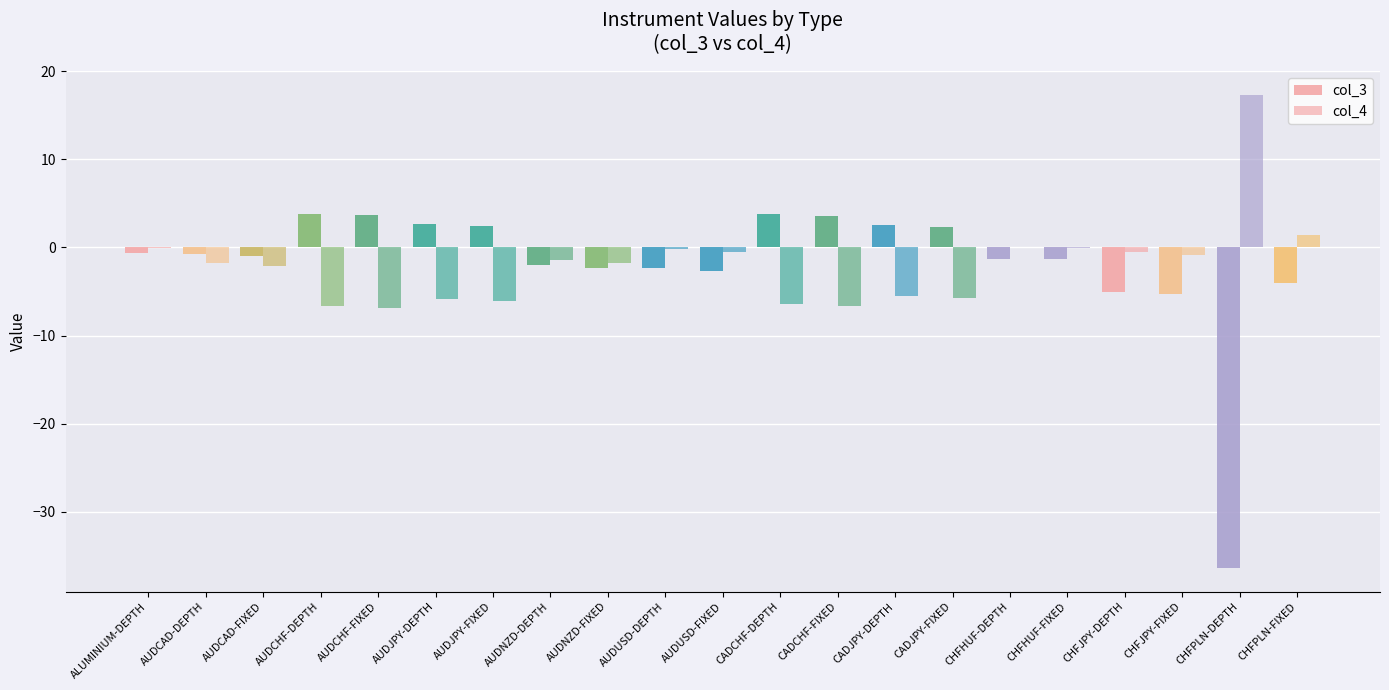

How many groups of bars are there?

21